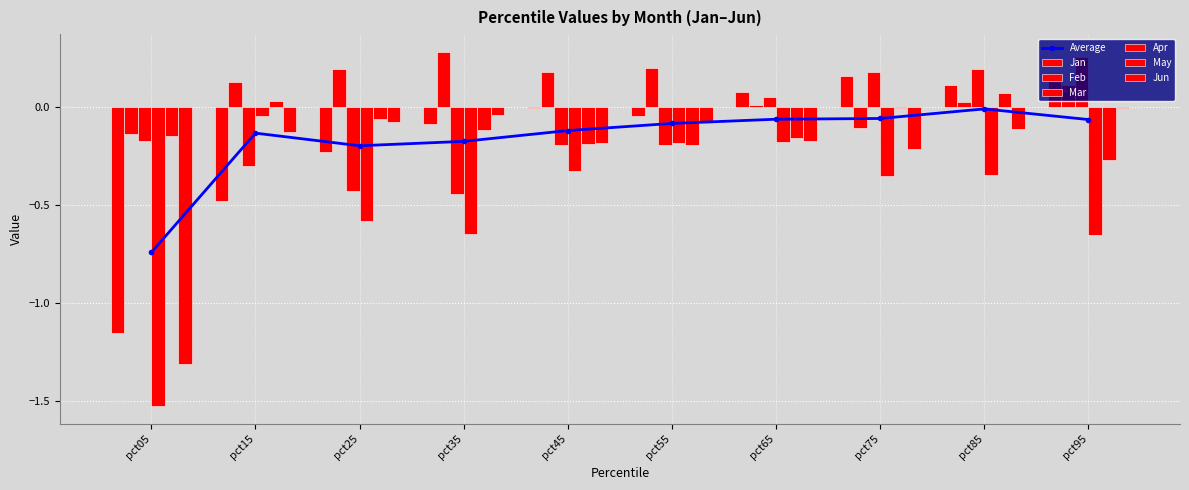

Reading right to left, transcribe all the data shown in this chart.

Jan: pct95=0.2	pct85=0.1	pct75=0.2	pct65=0.1	pct55=-0.0	pct45=-0.0	pct35=-0.1	pct25=-0.2	pct15=-0.5	pct05=-1.2
Feb: pct95=0.1	pct85=0.0	pct75=-0.1	pct65=0.0	pct55=0.2	pct45=0.2	pct35=0.3	pct25=0.2	pct15=0.1	pct05=-0.1
Mar: pct95=0.3	pct85=0.2	pct75=0.2	pct65=0.0	pct55=-0.2	pct45=-0.2	pct35=-0.4	pct25=-0.4	pct15=-0.3	pct05=-0.2
Apr: pct95=-0.7	pct85=-0.3	pct75=-0.4	pct65=-0.2	pct55=-0.2	pct45=-0.3	pct35=-0.6	pct25=-0.6	pct15=-0.0	pct05=-1.5
May: pct95=-0.3	pct85=0.1	pct75=-0.0	pct65=-0.2	pct55=-0.2	pct45=-0.2	pct35=-0.1	pct25=-0.1	pct15=0.0	pct05=-0.2
Jun: pct95=-0.0	pct85=-0.1	pct75=-0.2	pct65=-0.2	pct55=-0.1	pct45=-0.2	pct35=-0.0	pct25=-0.1	pct15=-0.1	pct05=-1.3